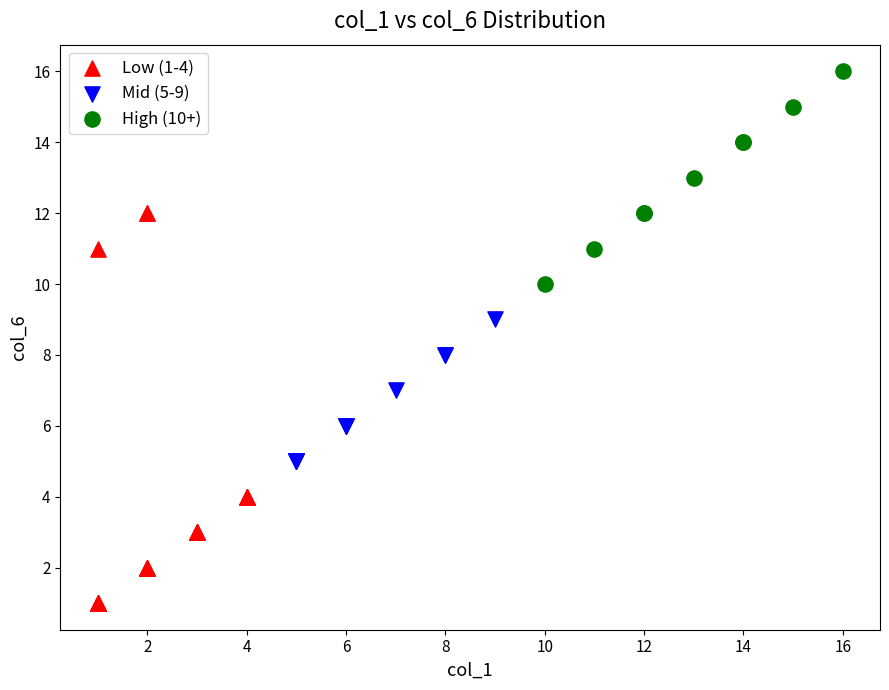

Which series has the widest spread of Y values?

Low (1-4)